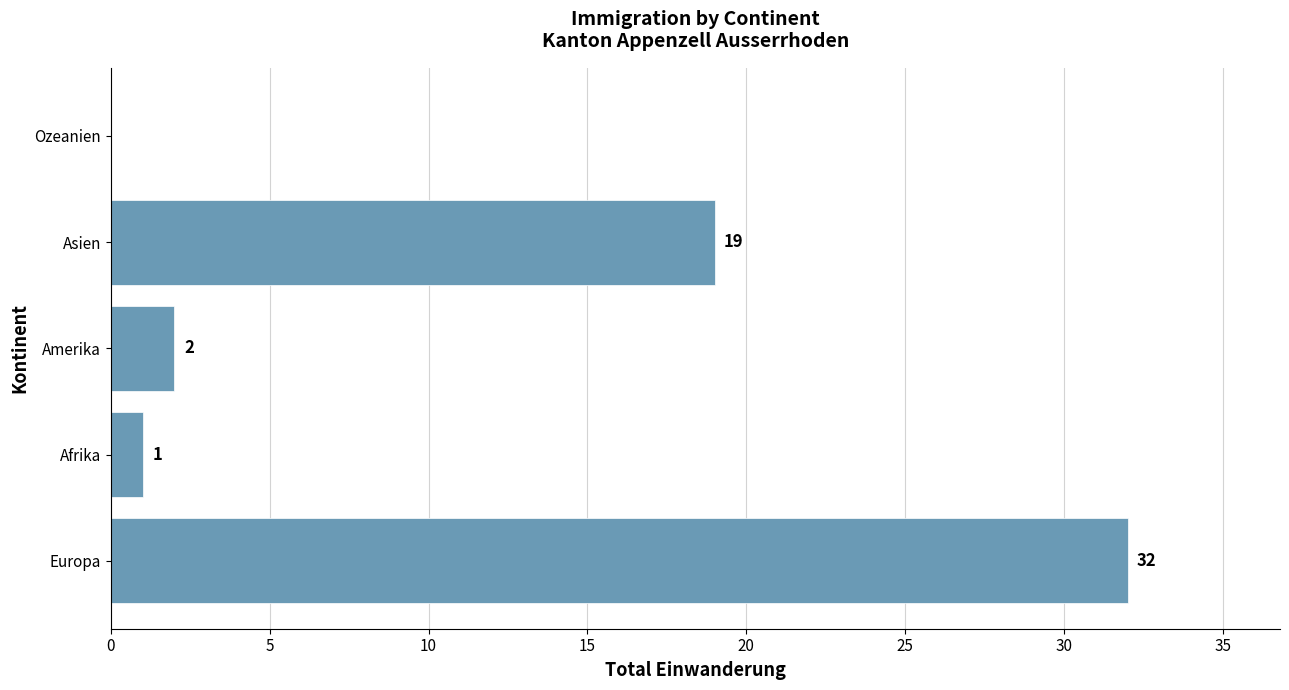

What is the sum of all values?

54